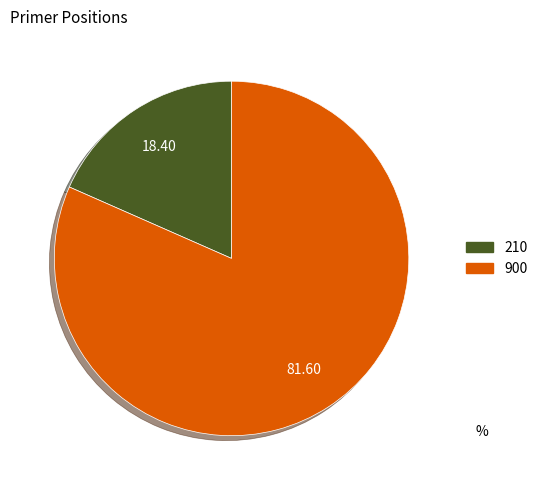

Combined, do 900 and 210 account for over 50%?

Yes